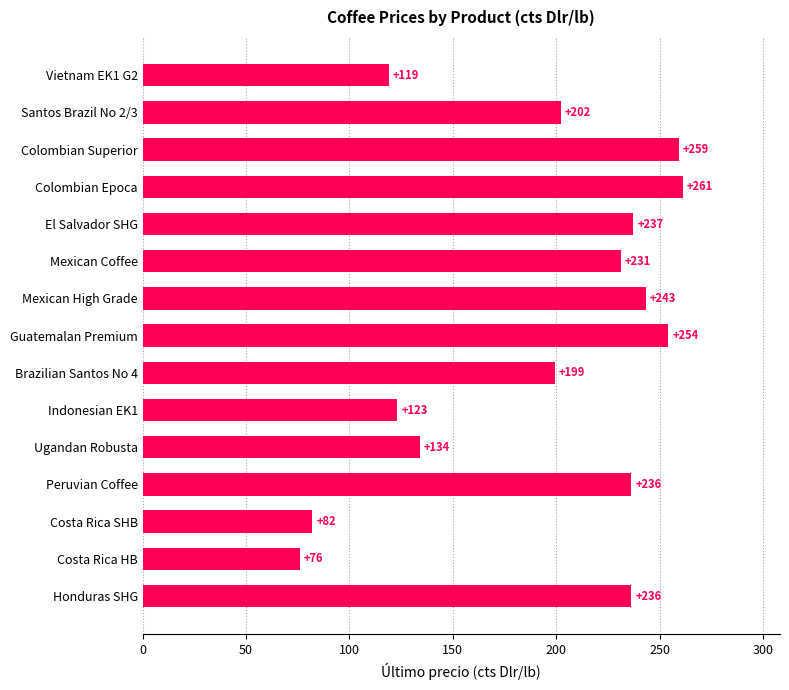

The chart shows a value of 369.5 at Guatemalan Premium. True or false?

False